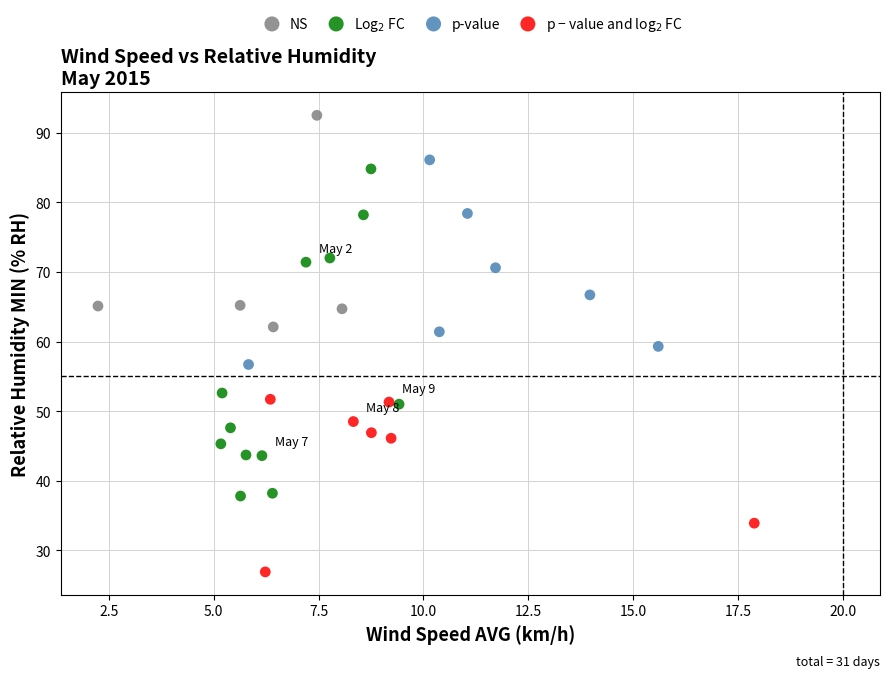

What are all the series names shown in the legend?

NS, Log$_2$ FC, p-value, p − value and log$_2$ FC